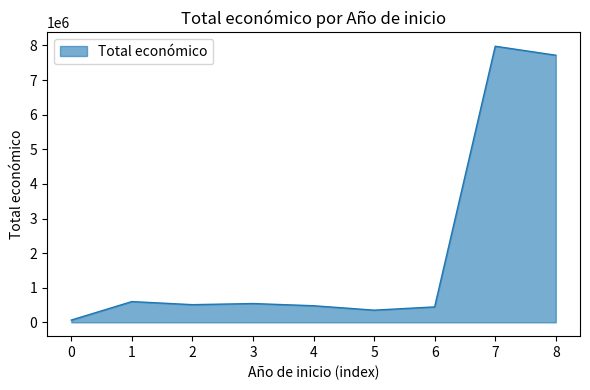

What is the ratio of the value at 8 to the value at 3?

14.2